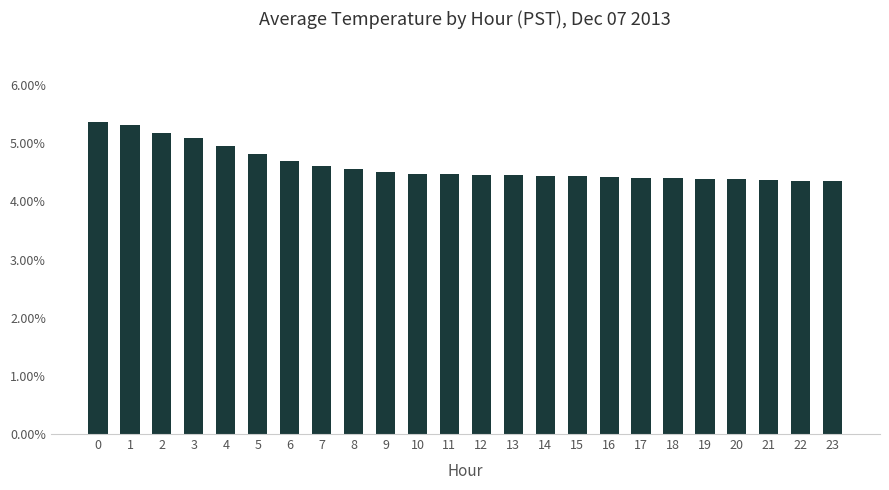

Are the bars horizontal?

No